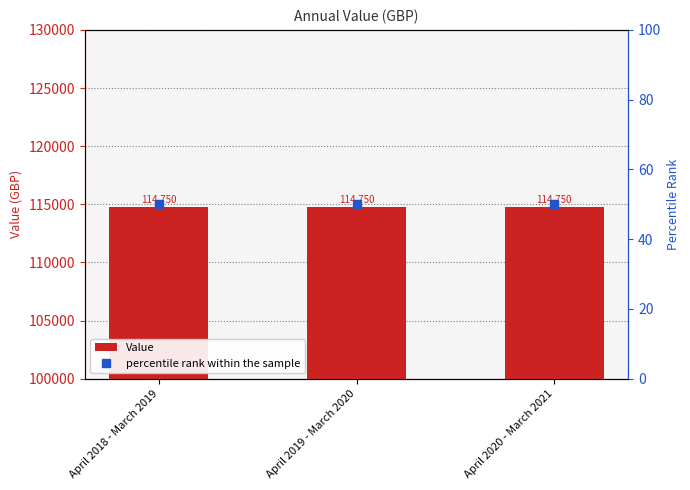

What is the label of the 3rd bar from the left?

April 2020 - March 2021